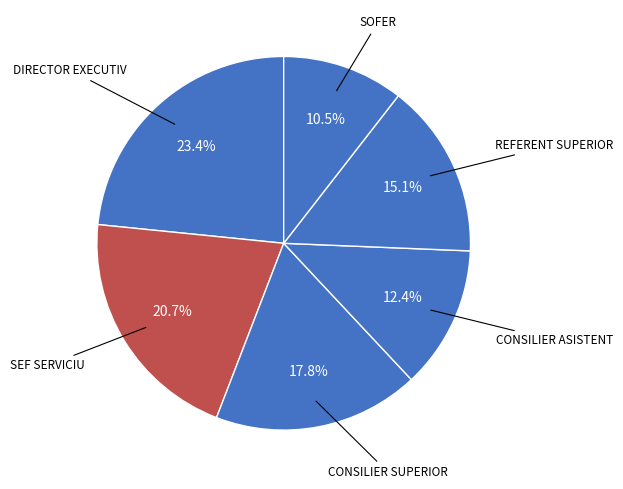

How many slices are in this pie chart?

6